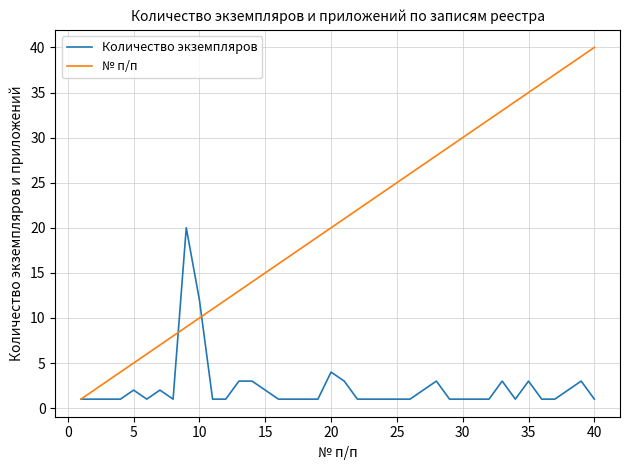

Which series has the widest spread of values?

№ п/п